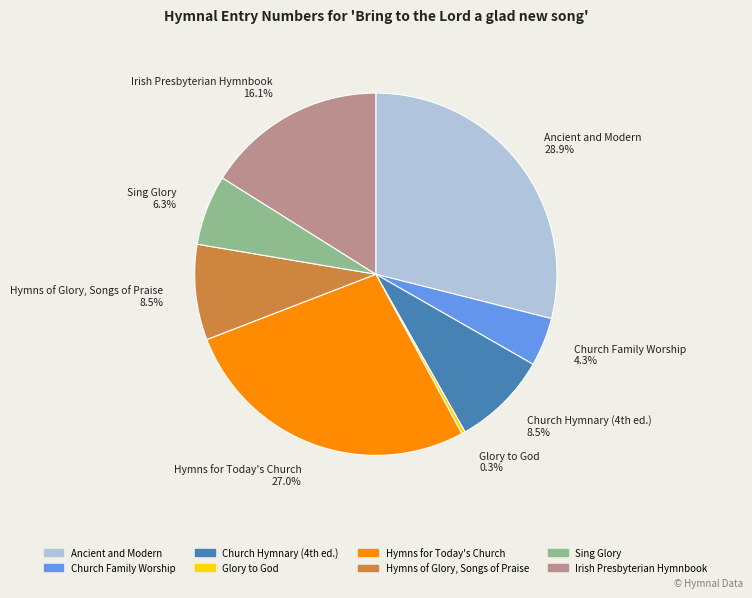

To the nearest percent, what is the difference between the largest and smallest slice percentages?

29%